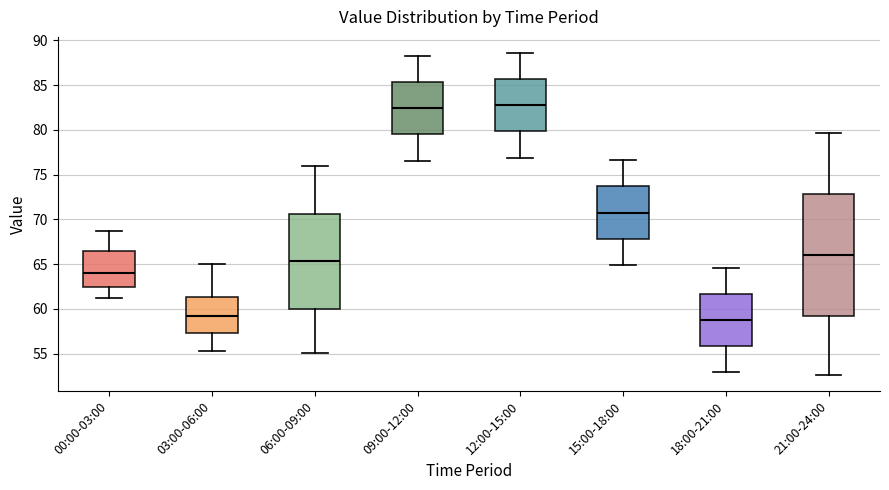

Where does the lower whisker of the box for 21:00-24:00 end on the y-axis? The values are not printed on the chart, so give them approximately, as read against the axis.

52.5